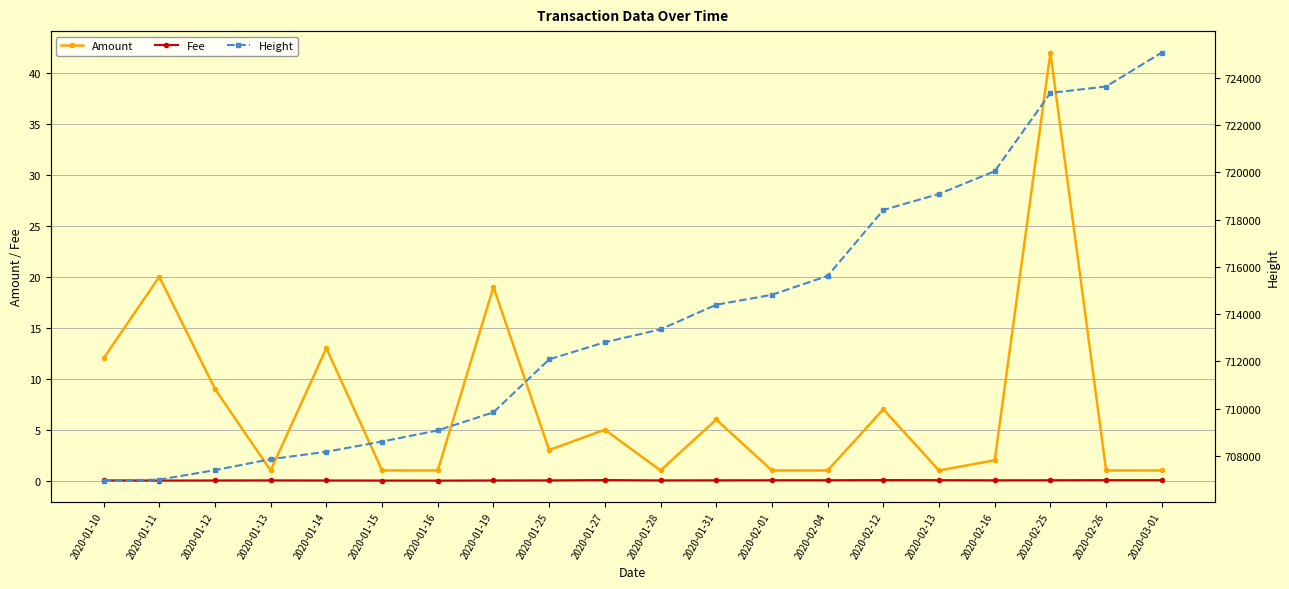

What is the spread (max minus min) of values at 2020-02-16?

720052.0